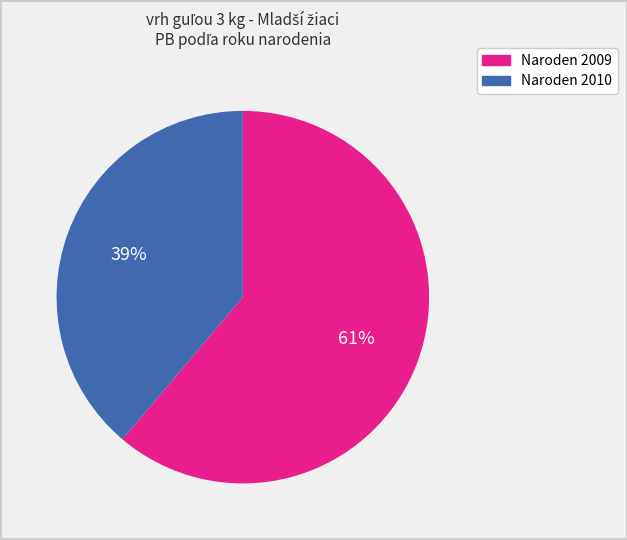

Is there any slice that represents more than half of the pie?

Yes